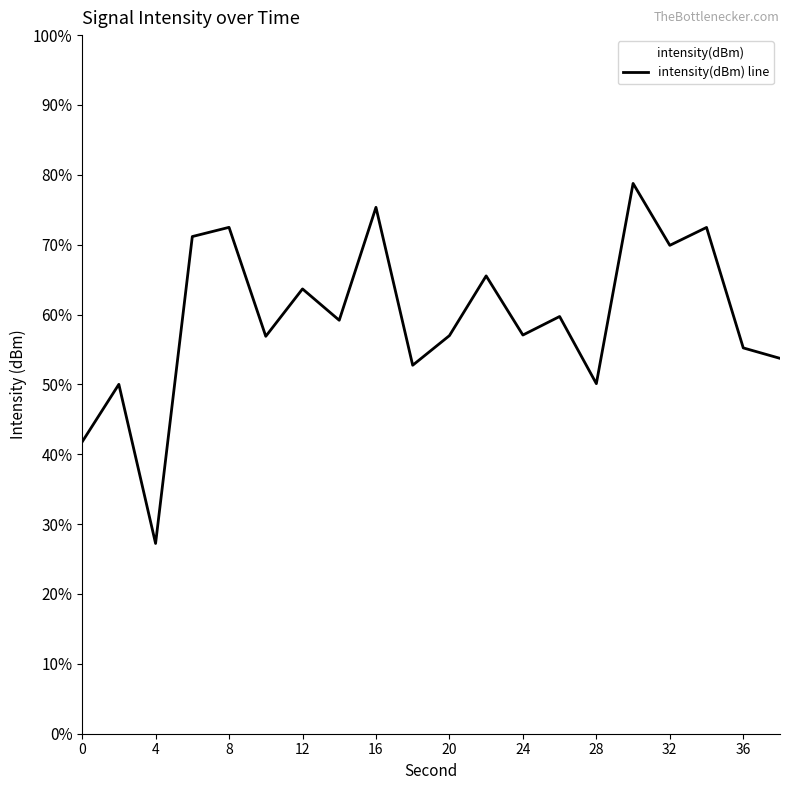

Is it true that the value at 8 is 17.4?

False